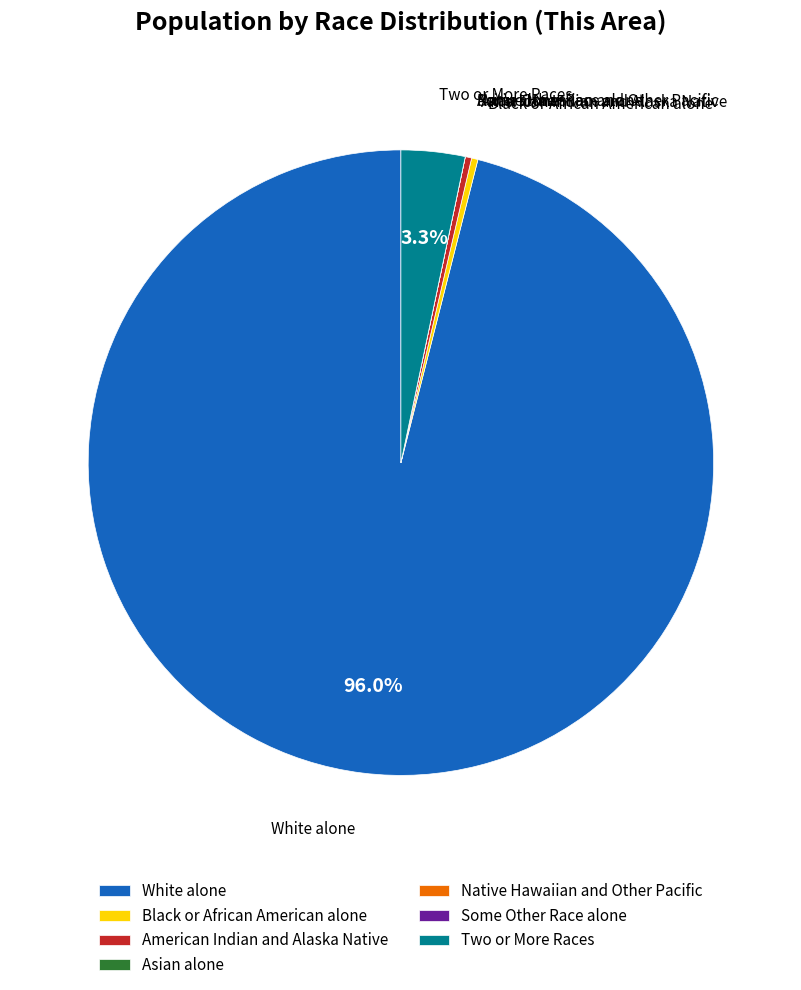

Between White alone and Two or More Races, which is larger?

White alone